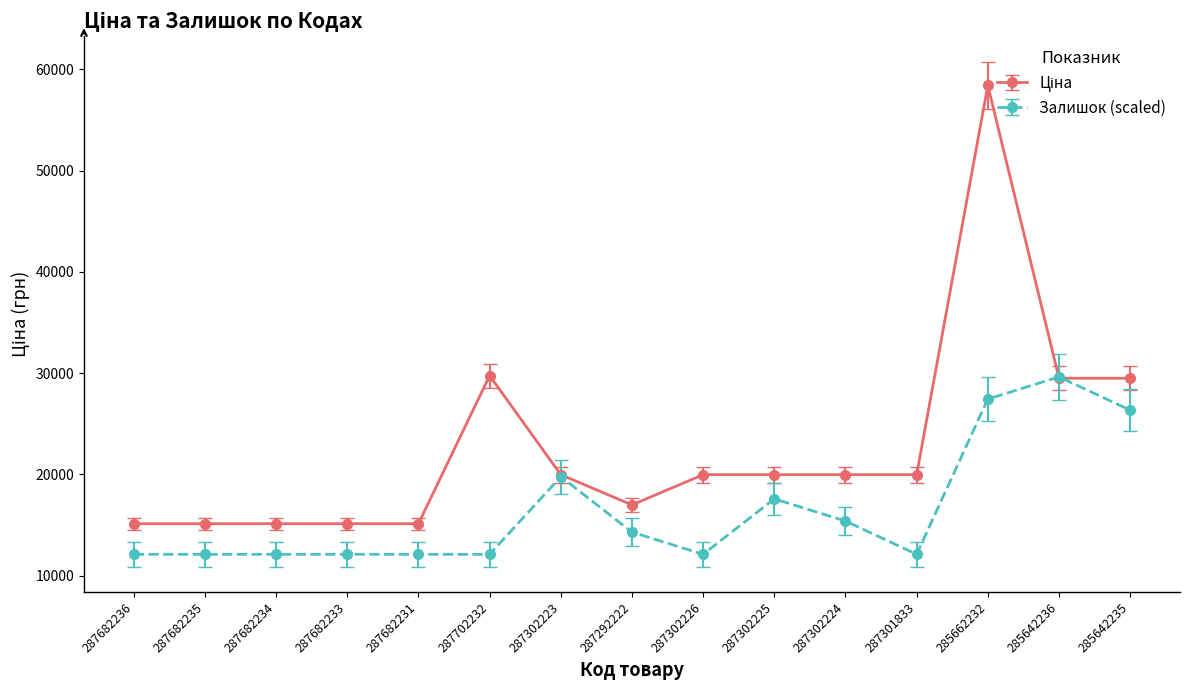

At which category is the sum across all series the highest?

285662232